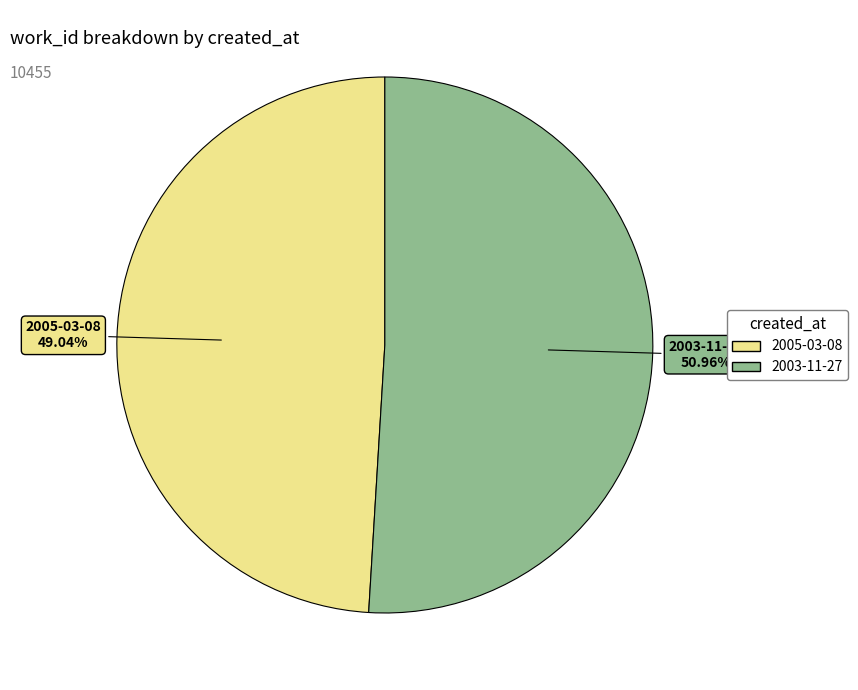

How many segments does this pie chart have?

2